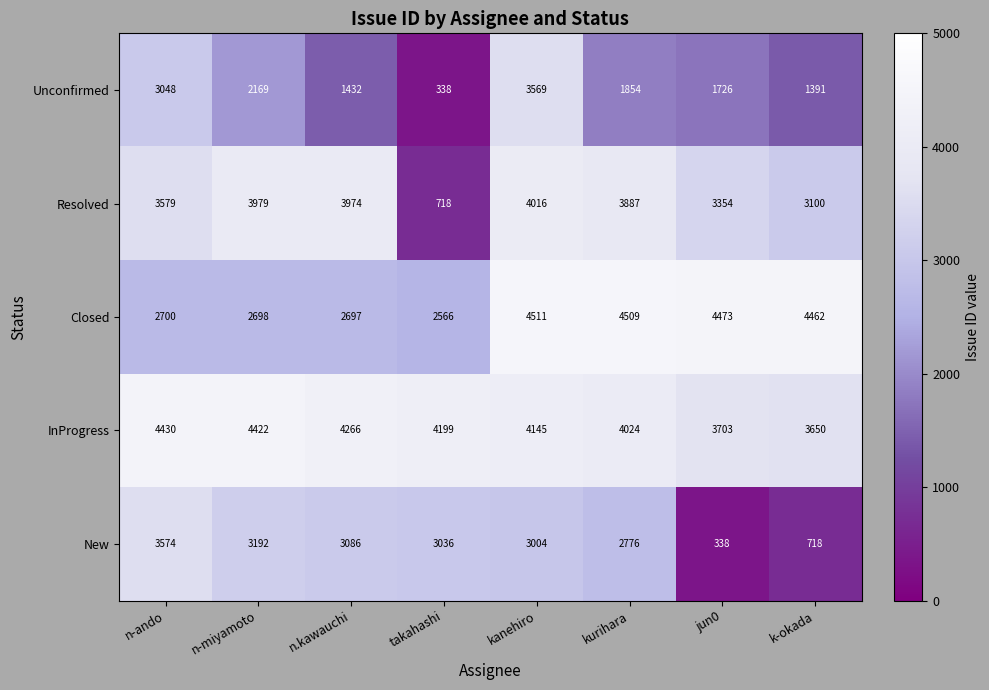

What is the spread (max minus min) of values at n.kawauchi?

2834